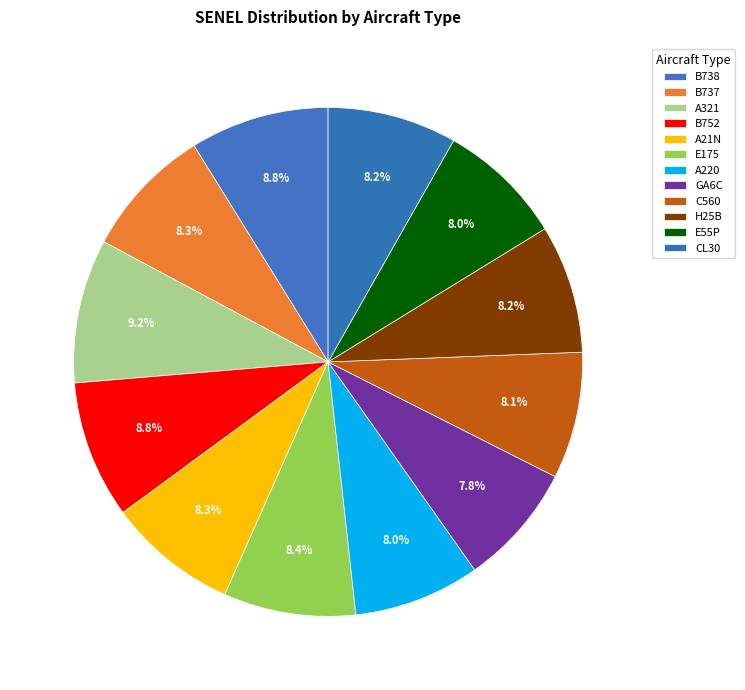

To the nearest percent, what is the average slice percentage?

8%